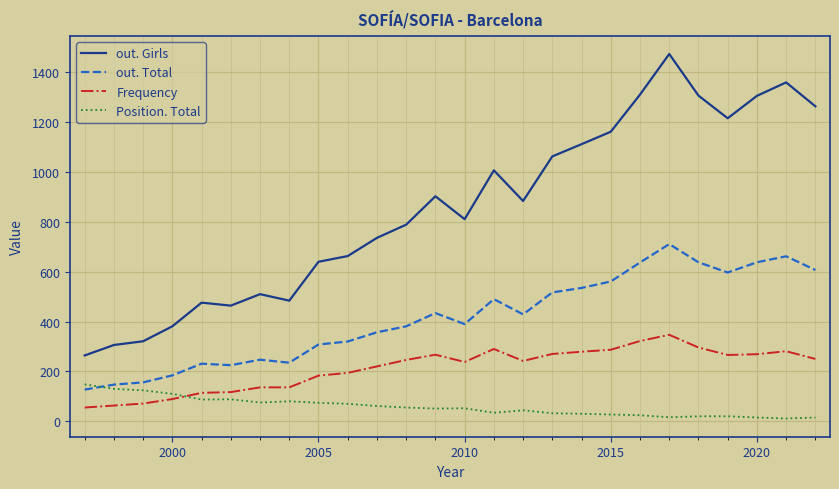

List the series in order of their peak value, highest first.

out. Girls, out. Total, Frequency, Position. Total